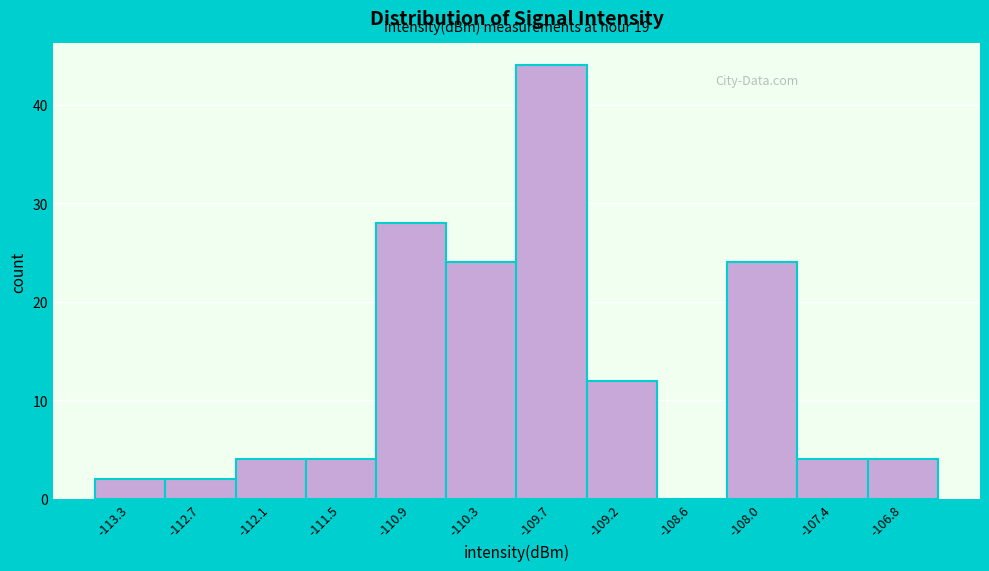

Which range on the x-axis has the tallest bar?

-110.0 to -109.5